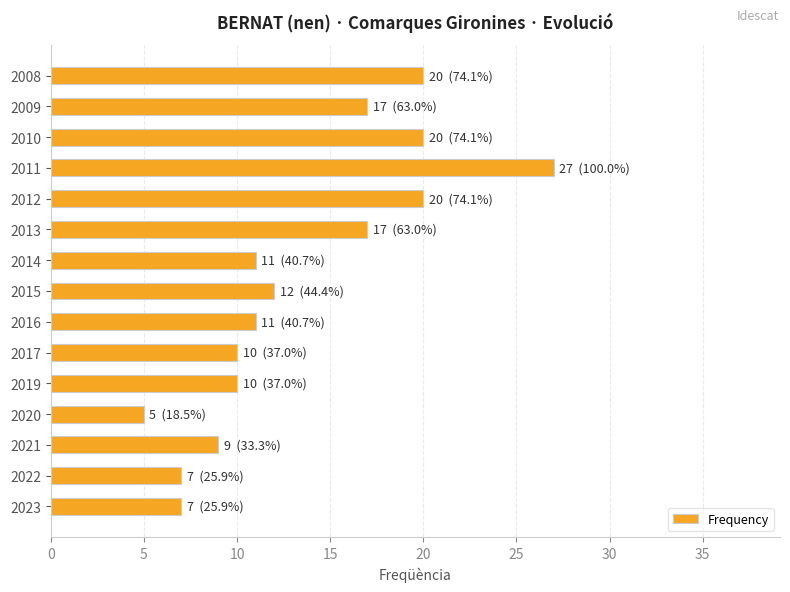

Approximately how many times larger is the value at 2010 compared to 2014?

1.8